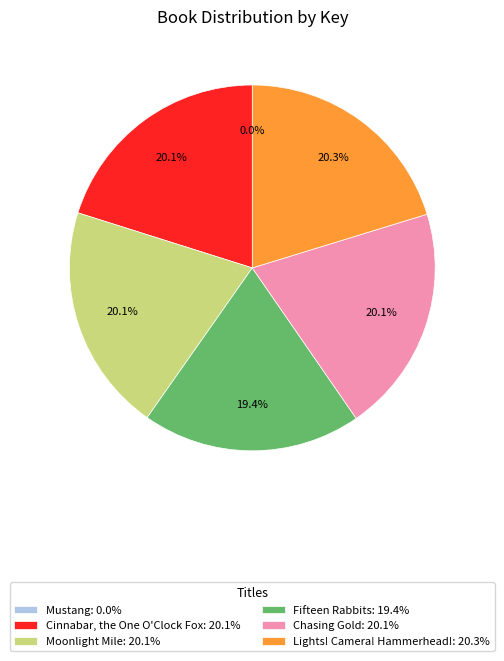

Do Lights! Camera! Hammerhead!: 20.3% and Cinnabar, the One O'Clock Fox: 20.1% together represent more than half of the pie?

No